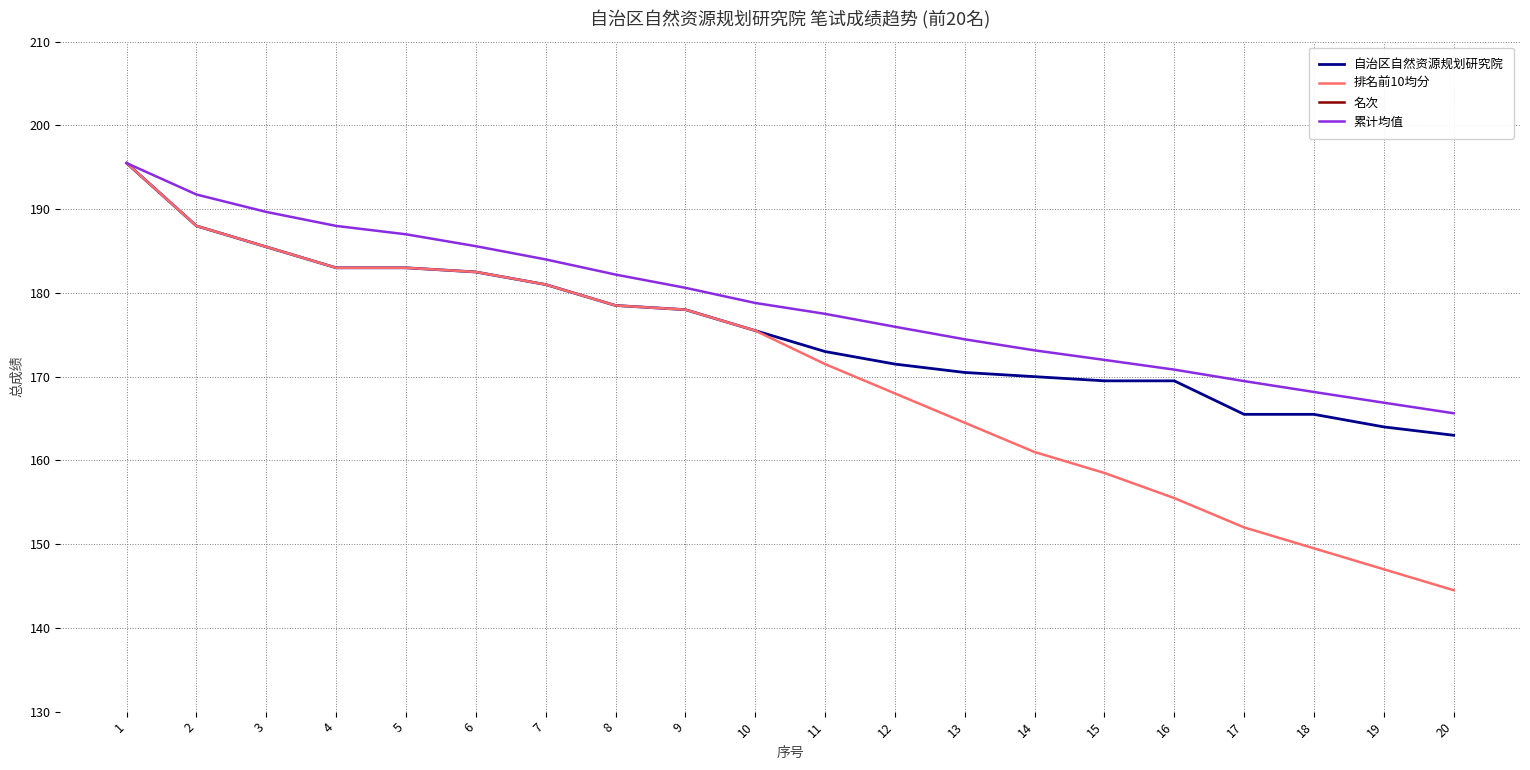

Reading left to right, list all the values displayed in this chart.

自治区自然资源规划研究院: 1=195.5	2=188.0	3=185.5	4=183.0	5=183.0	6=182.5	7=181.0	8=178.5	9=178.0	10=175.5	11=173.0	12=171.5	13=170.5	14=170.0	15=169.5	16=169.5	17=165.5	18=165.5	19=164.0	20=163.0
排名前10均分: 1=195.5	2=188.0	3=185.5	4=183.0	5=183.0	6=182.5	7=181.0	8=178.5	9=178.0	10=175.5	11=171.5	12=168.0	13=164.5	14=161.0	15=158.5	16=155.5	17=152.0	18=149.5	19=147.0	20=144.5
名次: 1=1.0	2=2.0	3=3.0	4=4.0	5=4.0	6=6.0	7=7.0	8=8.0	9=9.0	10=10.0	11=11.0	12=12.0	13=13.0	14=14.0	15=15.0	16=15.0	17=17.0	18=17.0	19=19.0	20=20.0
累计均值: 1=195.5	2=191.8	3=189.7	4=188.0	5=187.0	6=185.6	7=184.0	8=182.2	9=180.6	10=178.8	11=177.5	12=176.0	13=174.5	14=173.1	15=172.0	16=170.8	17=169.5	18=168.2	19=166.9	20=165.6